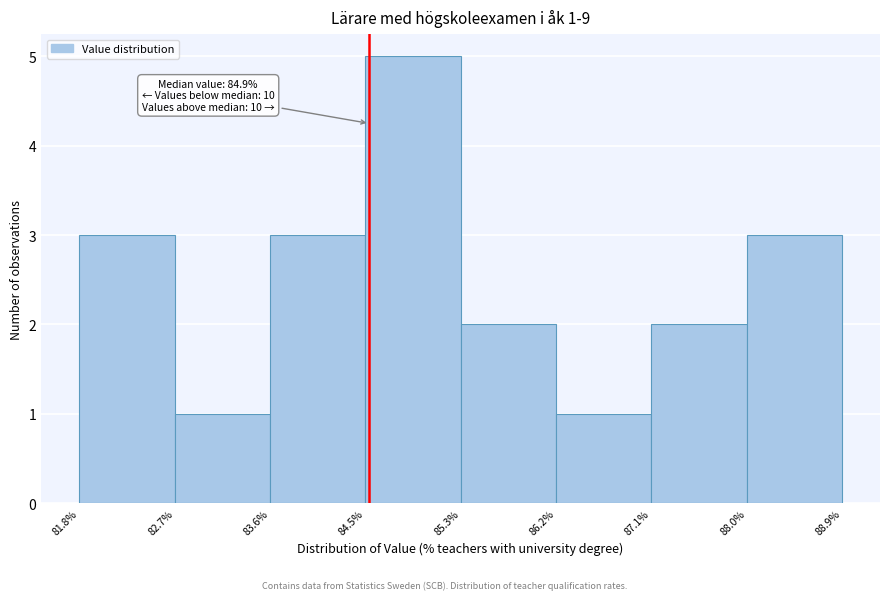

Over which range of the x-axis is the bar tallest?

84.5% to 85.3%